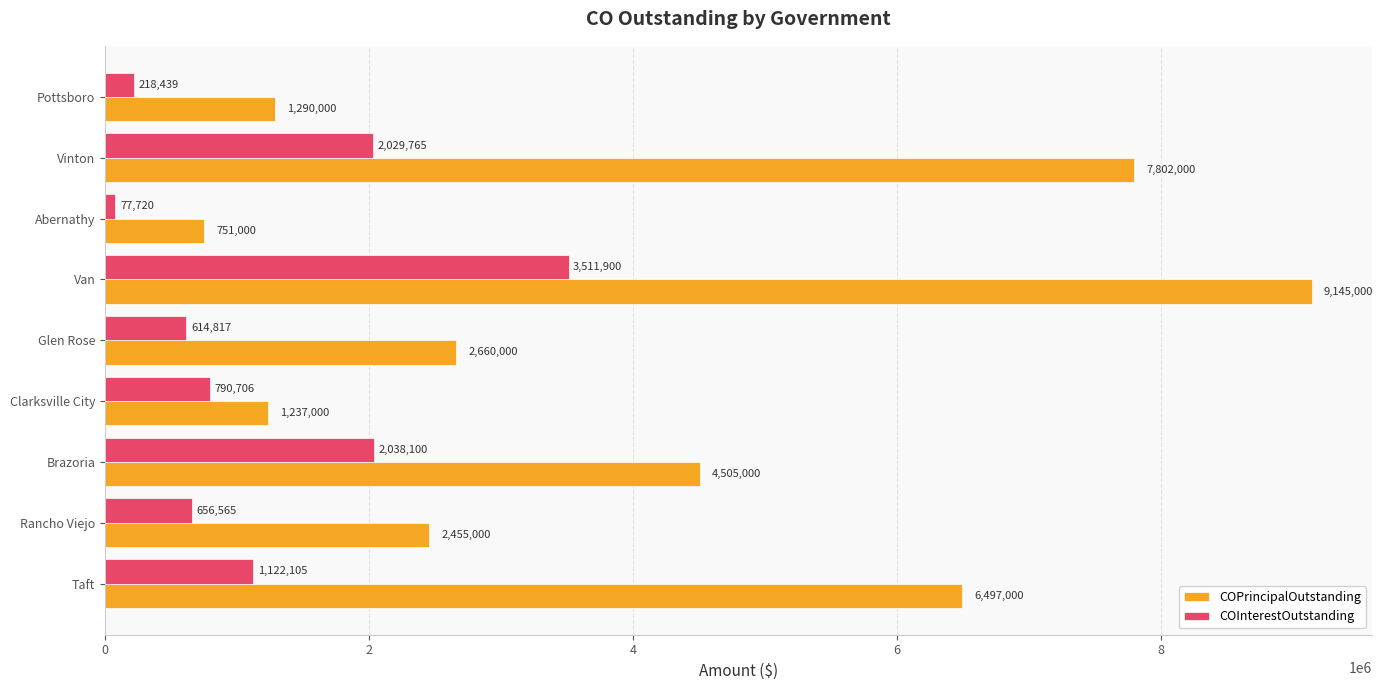

What is the average value of the COPrincipalOutstanding series?

4038000.0